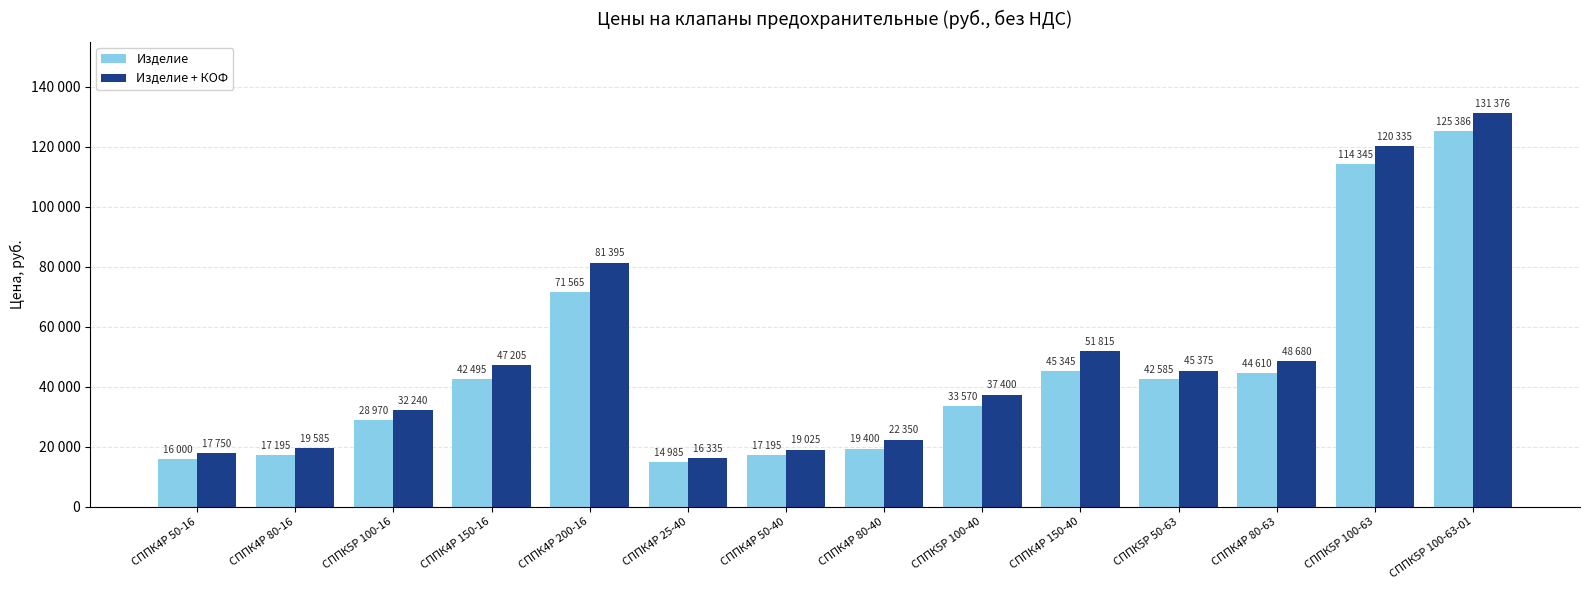

What is the difference between the Изделие values at СППК4Р 200-16 and СППК4Р 50-40?

54370